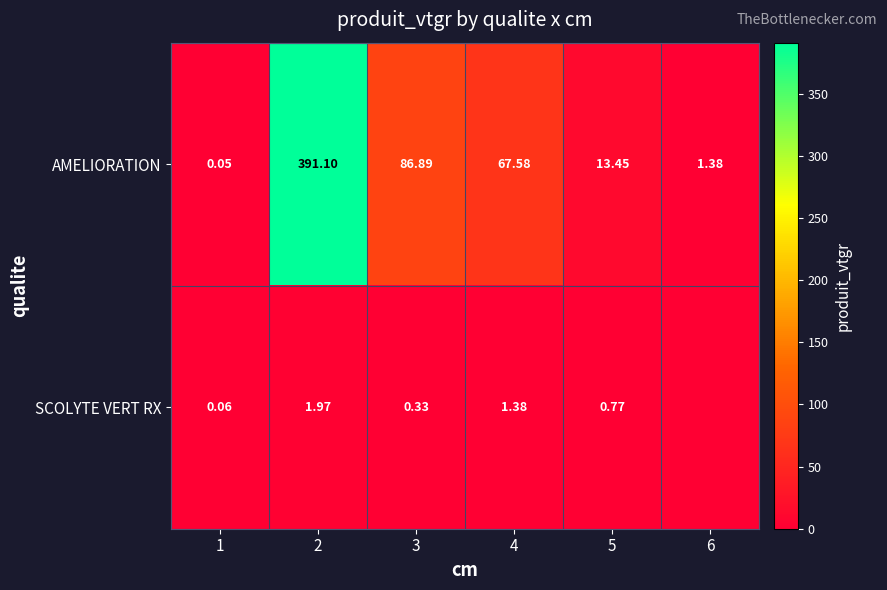

At which category is the sum across all series the highest?

2